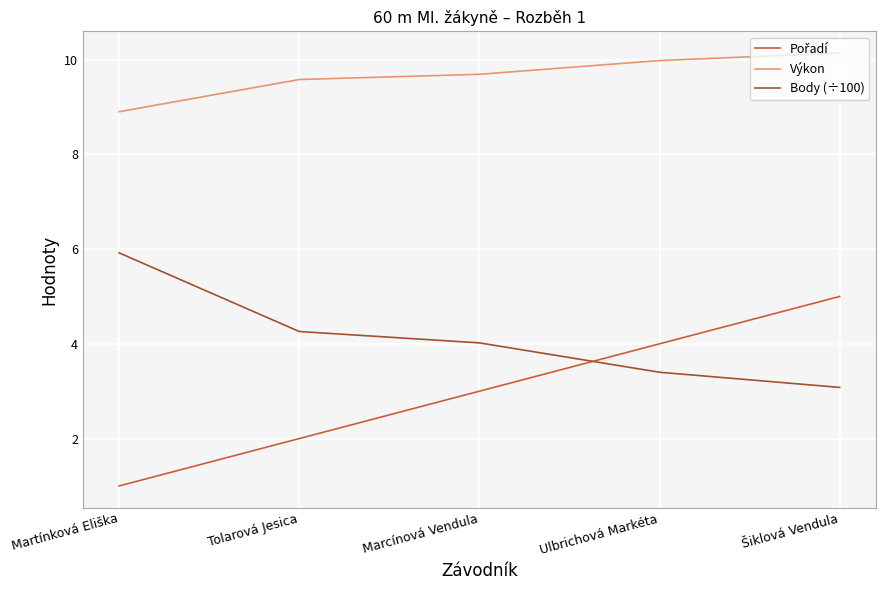

True or false: Body (÷100) has a value of 2.0 at Tolarová Jesica.

False